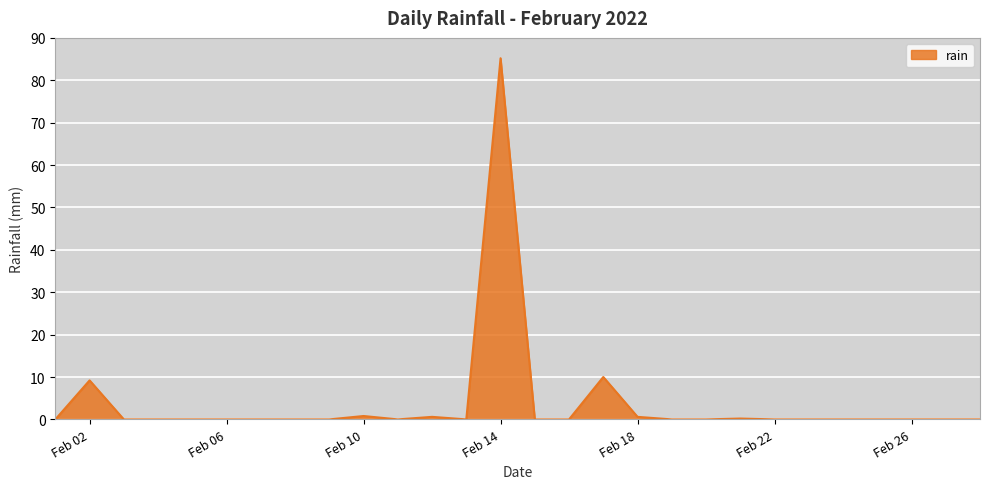

What is the maximum value shown in the chart?

85.2